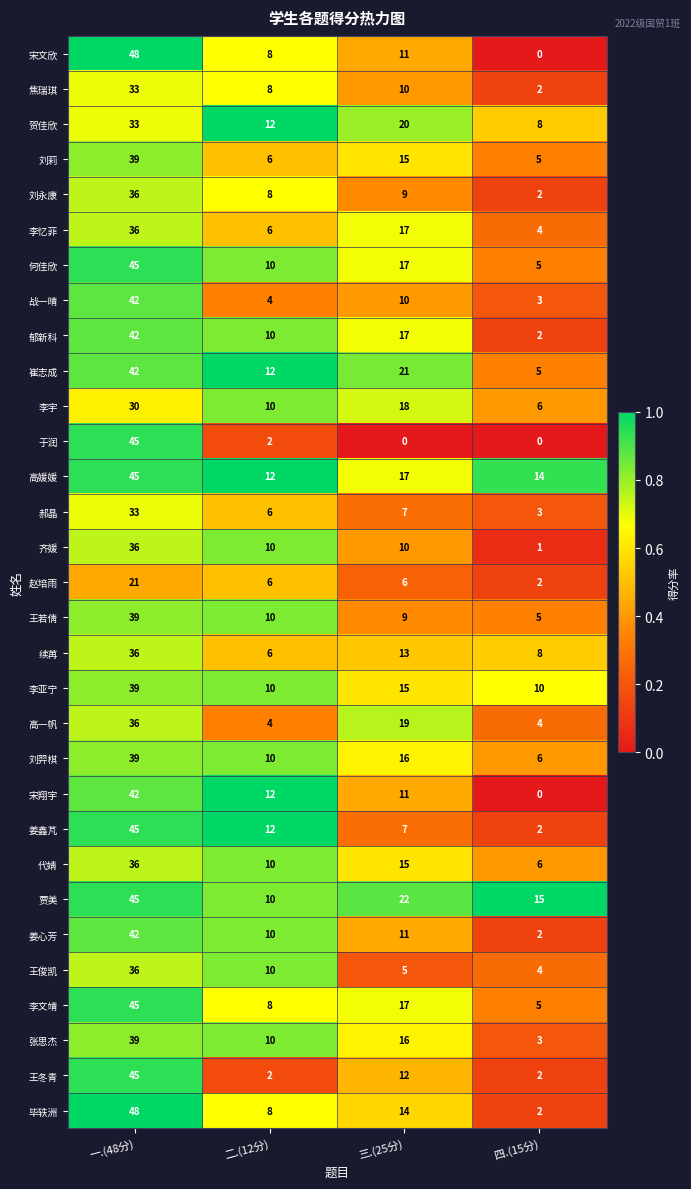

True or false: 高媛媛 has a value of 12 at 二.(12分).

True